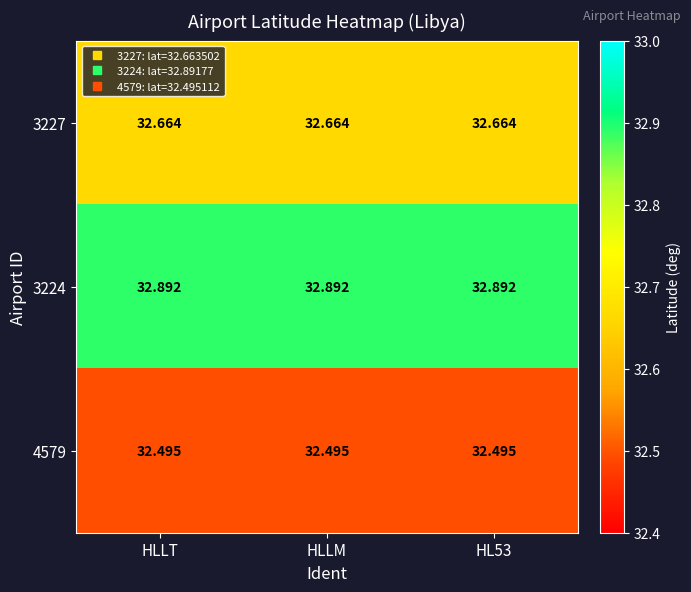

Is the value of 4579 at HL53 greater than the value of 3224 at HL53?

No